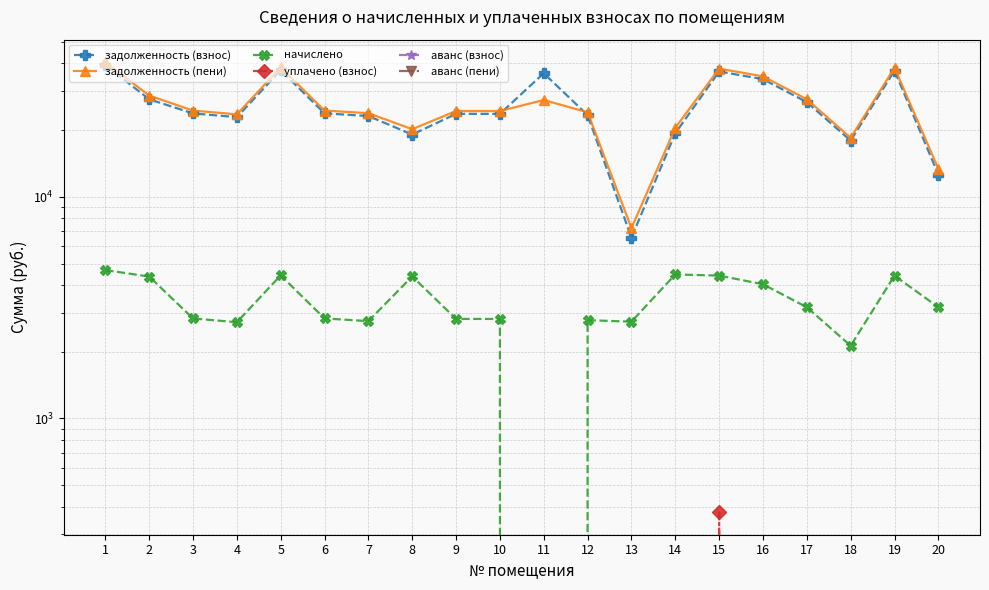

The задолженность (пени) series shows 54448.9 at 1. True or false?

False